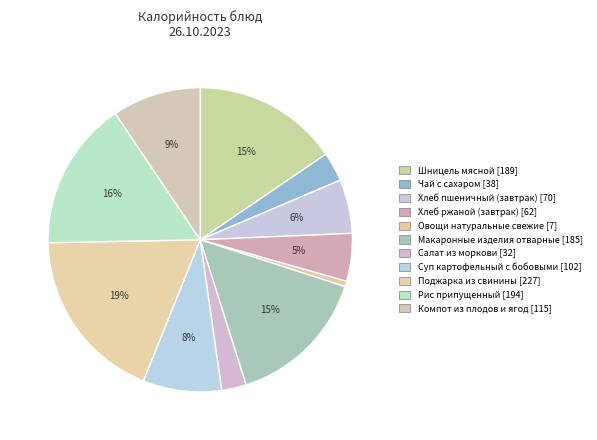

What percentage is the Шницель мясной slice, to the nearest percent?

15%